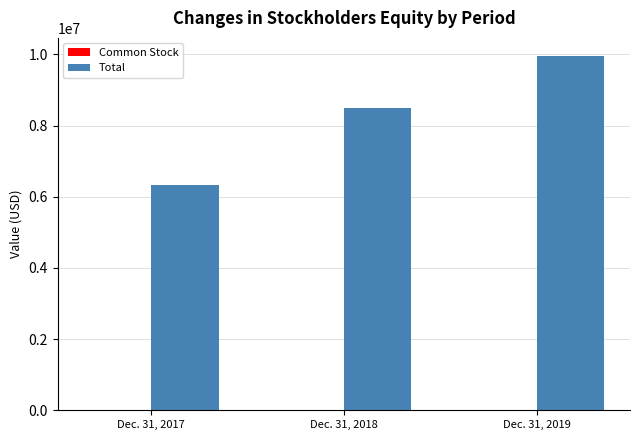

Which label corresponds to the largest value in the chart?

Dec. 31, 2019